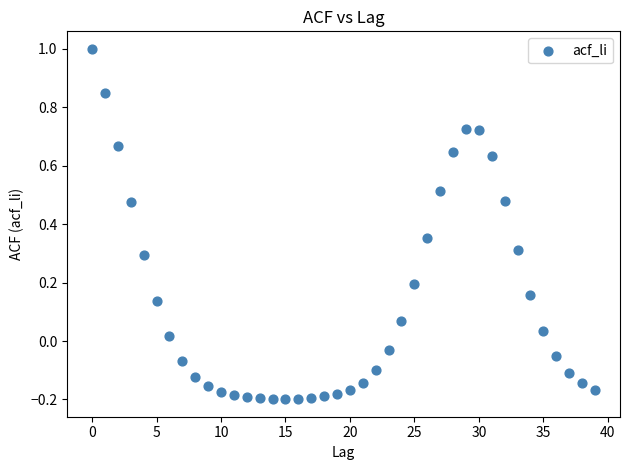

What is the range of Y values (max minus min)?

1.2